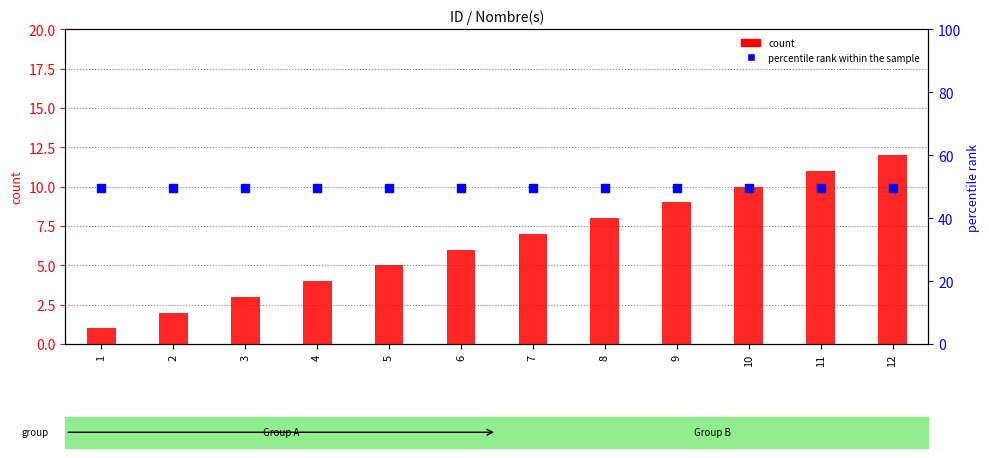

Which series has the widest spread of Y values?

count